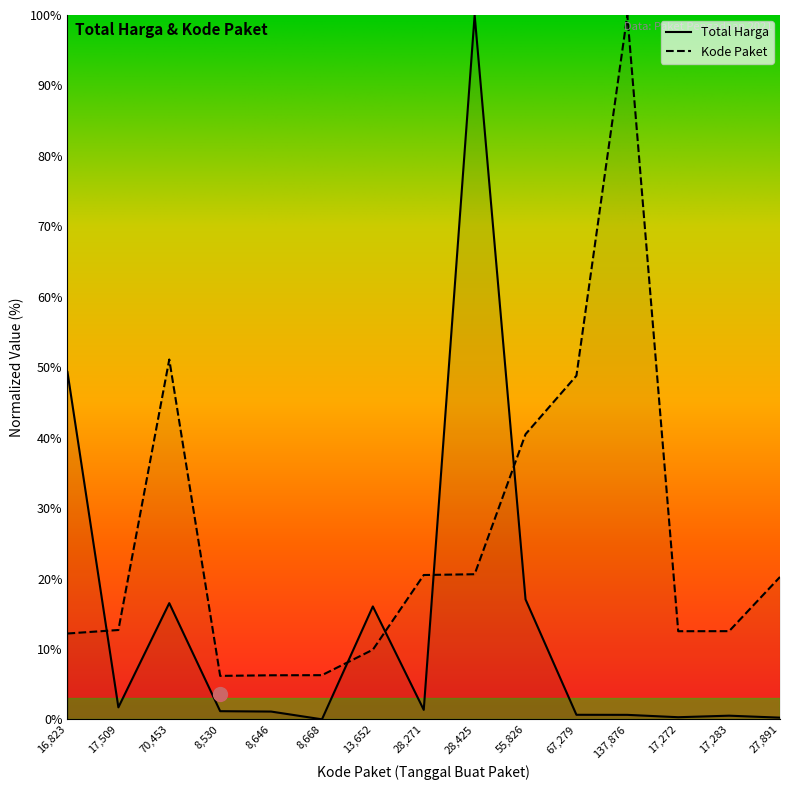

Is the value of Kode Paket at 27,891 greater than the value of Total Harga at 70,453?

Yes